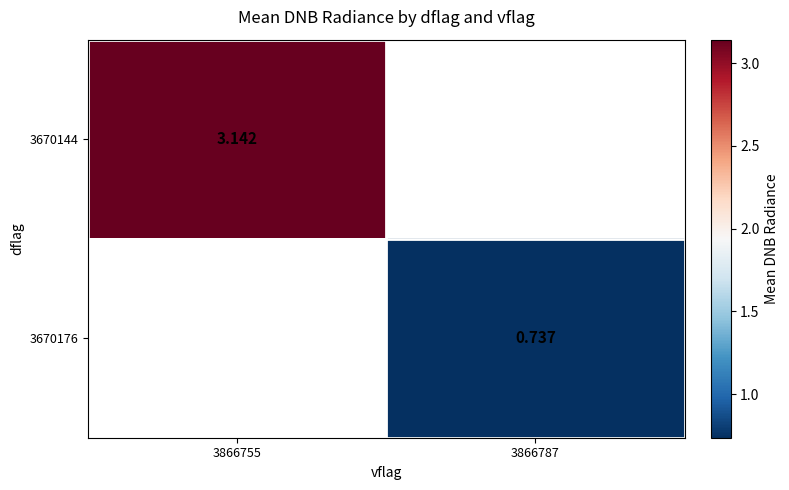

At which label is 3670144 closest to 3?

3866755